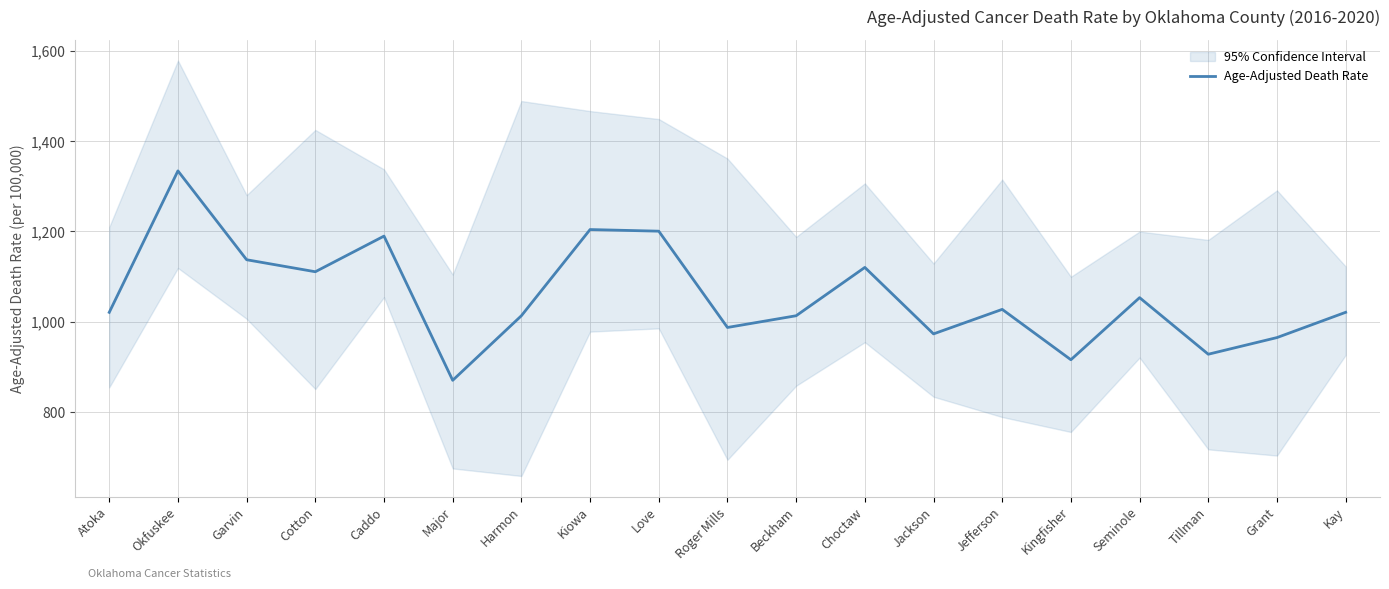

Approximately how many times larger is the value at Roger Mills compared to Garvin?

0.9